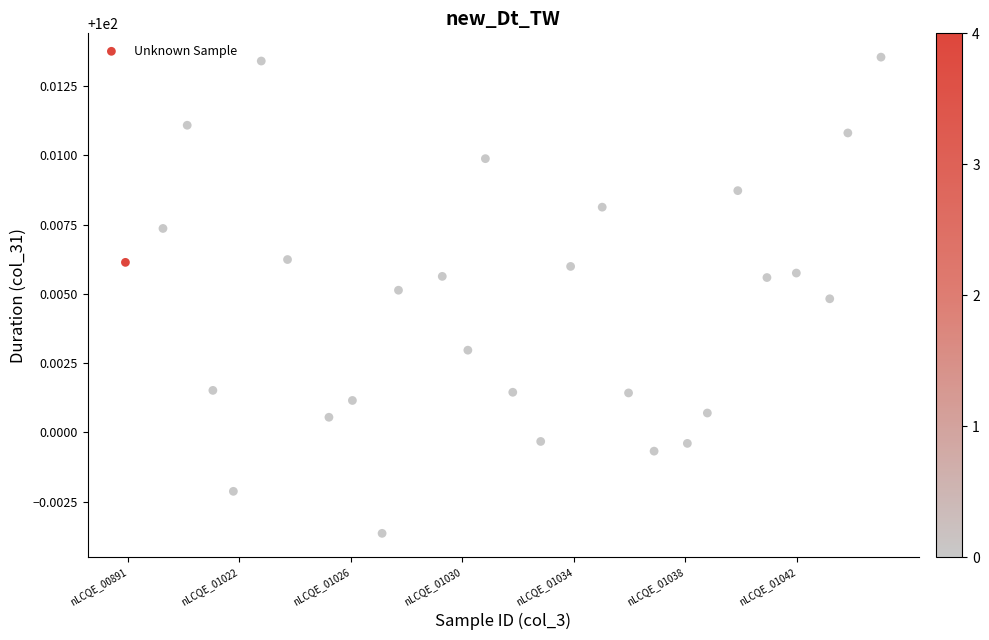

What is the range of X values (max minus min)?

27.1